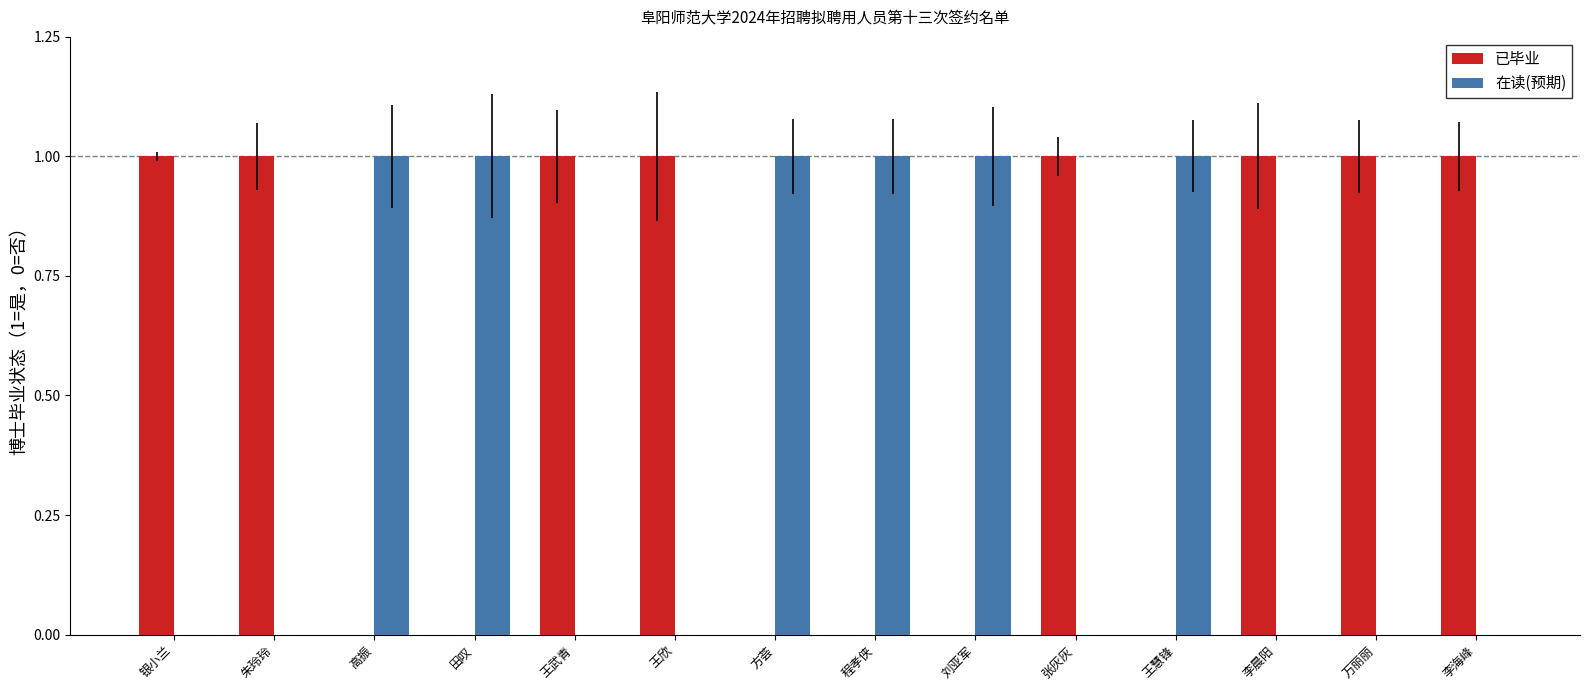

Reading left to right, list all the values displayed in this chart.

已毕业: 1	1	0	0	1	1	0	0	0	1	0	1	1	1
在读(预期): 0	0	1	1	0	0	1	1	1	0	1	0	0	0